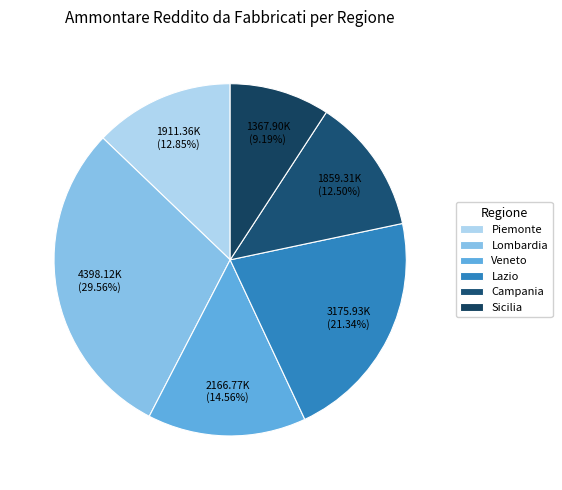

What is the smallest slice in the pie chart?

Sicilia